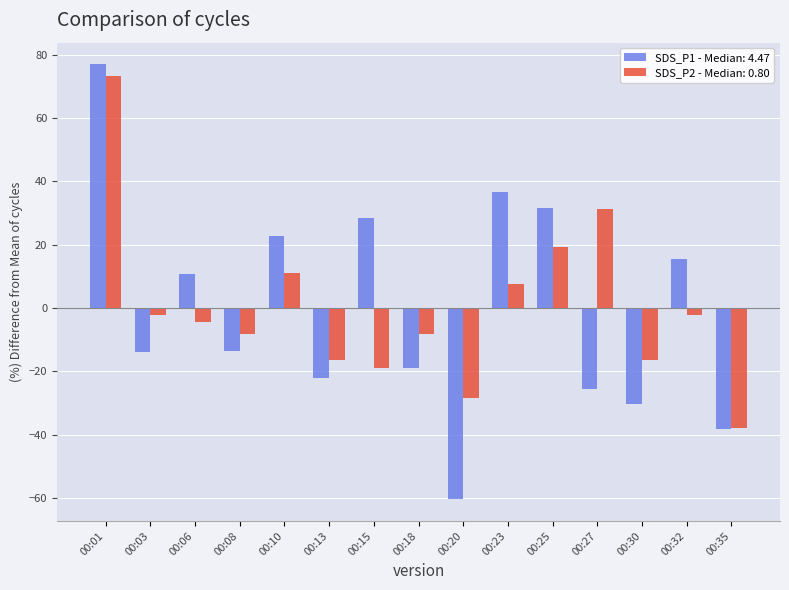

Count the number of data series in this chart.

2